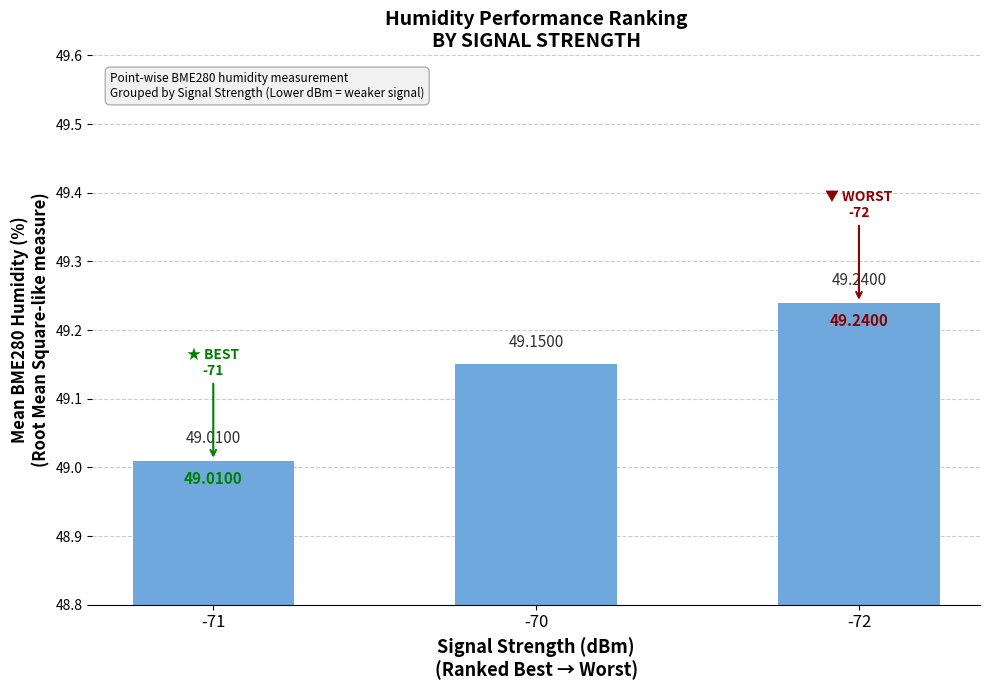

What is the average value?

49.1